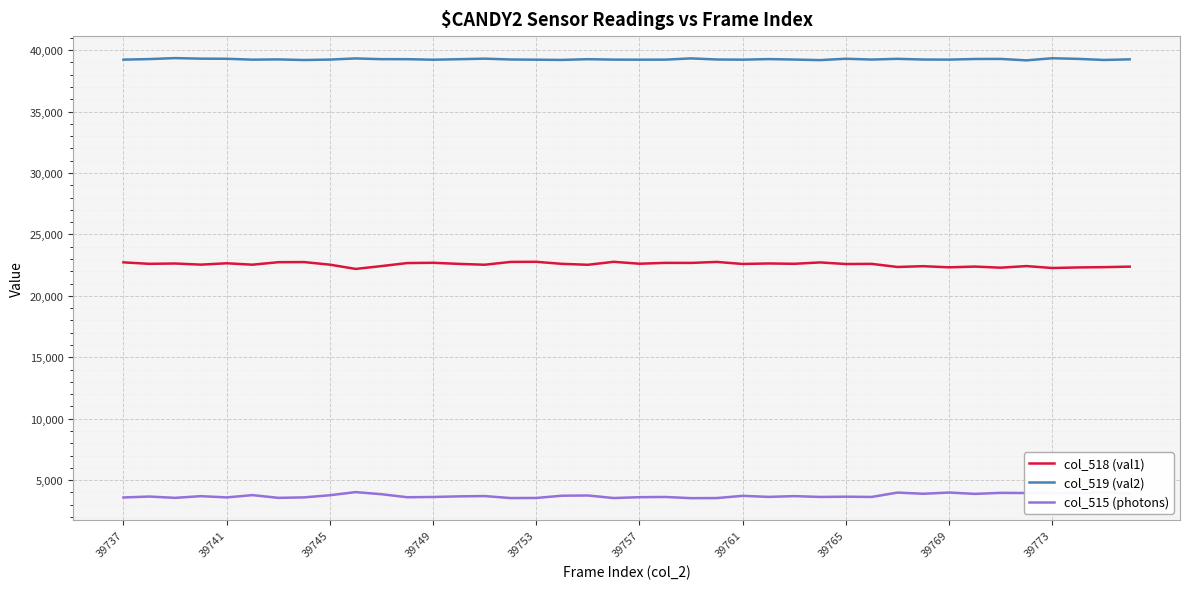

Rank the series by their average value, from lowest to highest.

col_515 (photons), col_518 (val1), col_519 (val2)